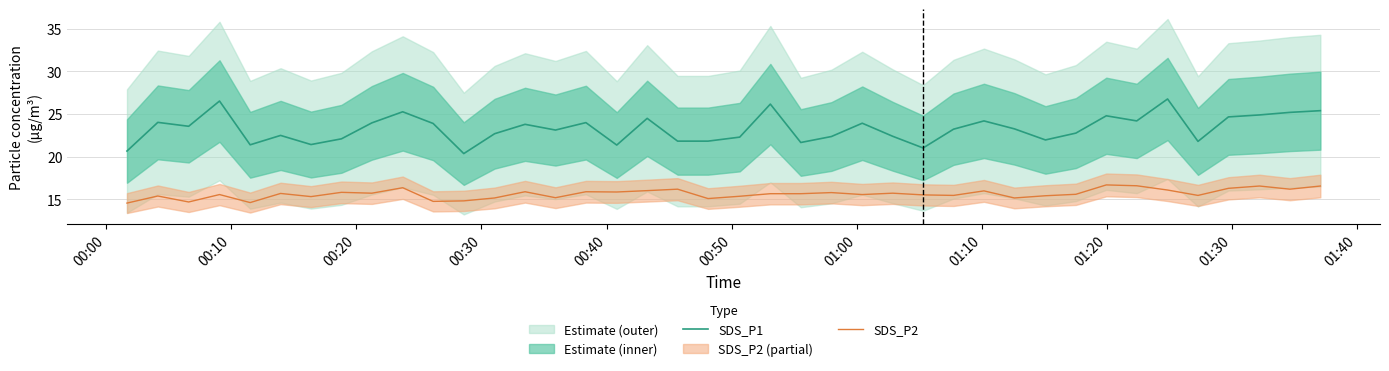

How many lines are shown in the chart?

2